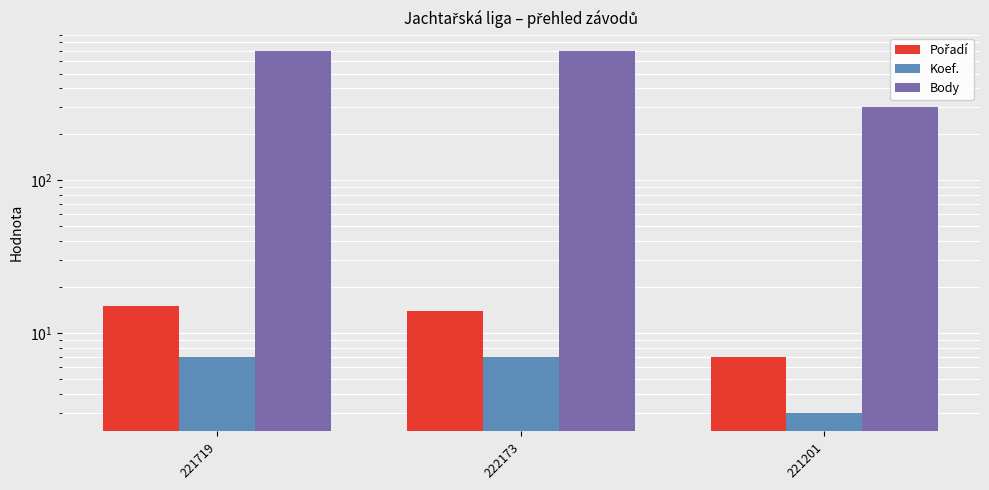

What is the value of the Pořadí bar at the 3rd from the left?

7